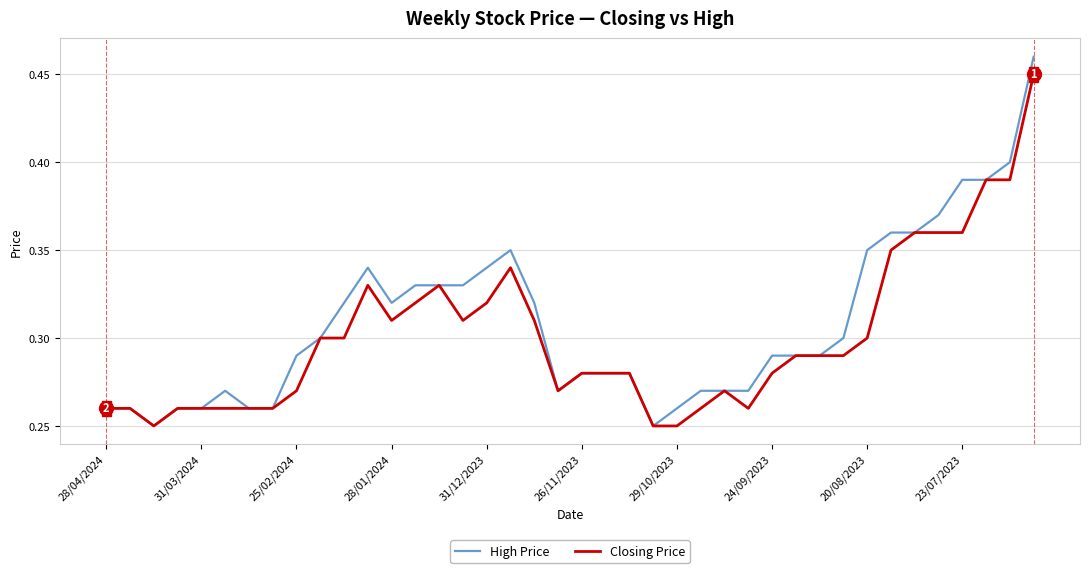

Which series has the widest spread of values?

High Price